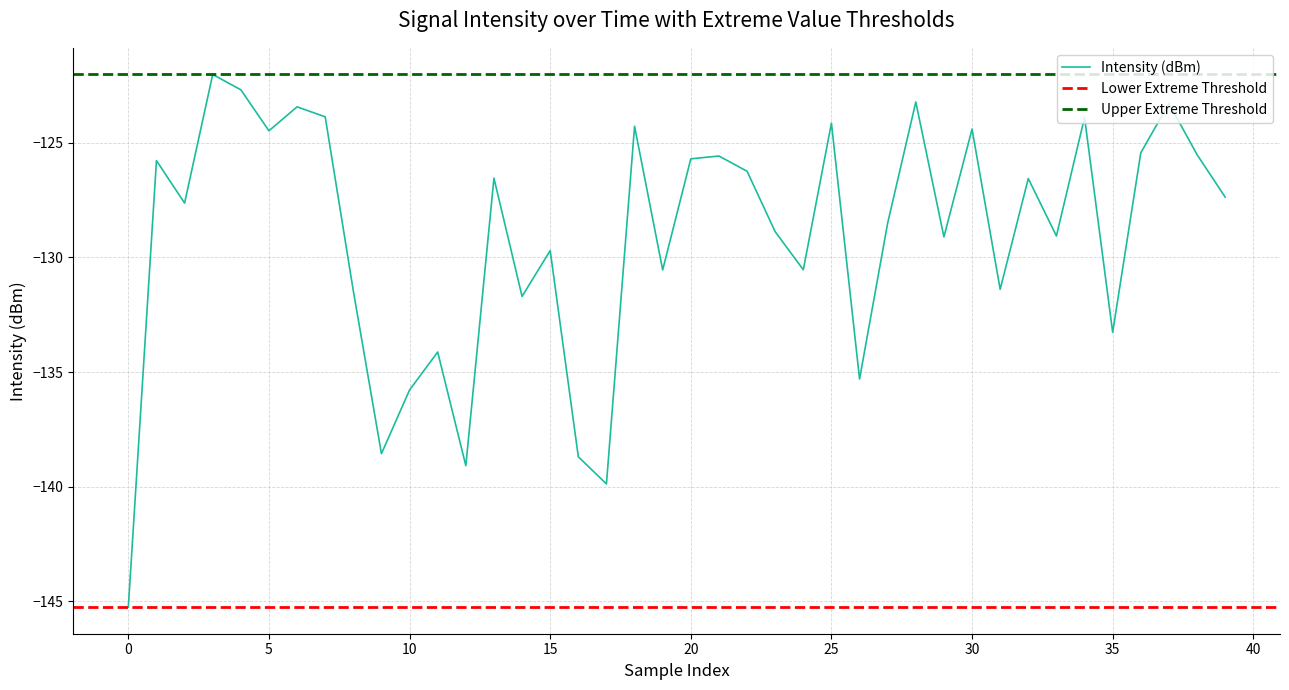

How many interior local peaks (higher than both neighbors) does the data have?

14